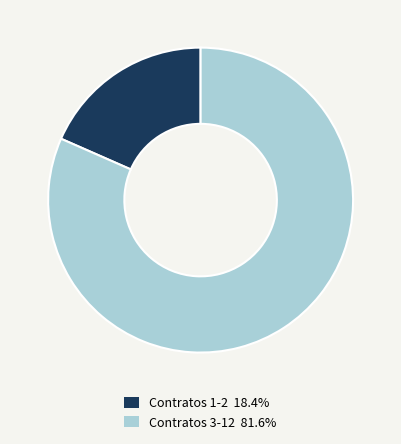

How many slices are in this pie chart?

2